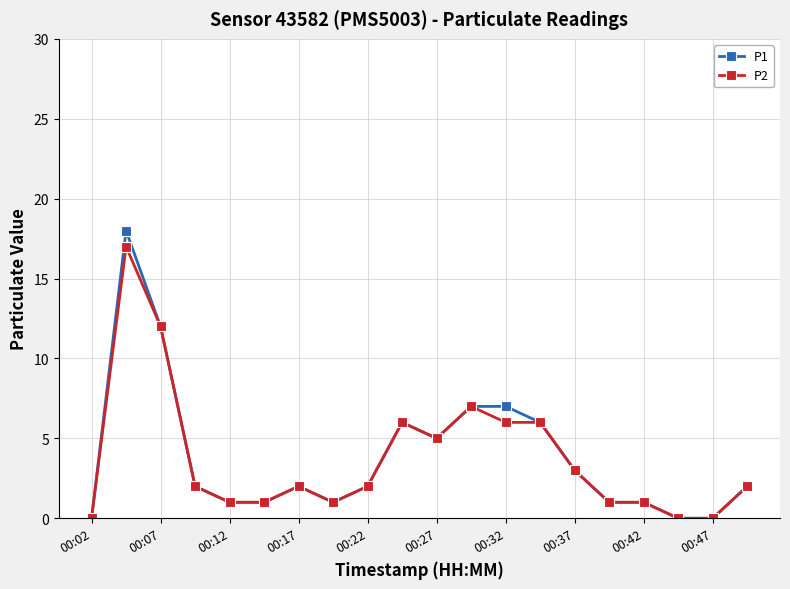

Which series has the largest range (max minus min)?

P1